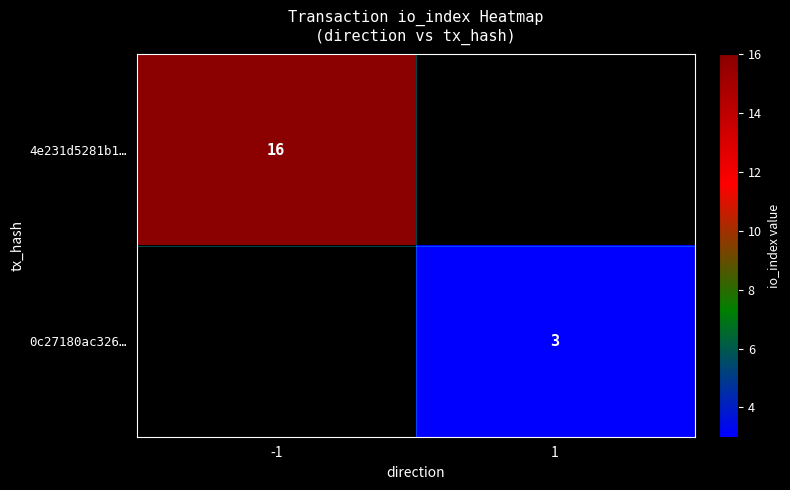

The 4e231d5281b1… series shows 5 at -1. True or false?

False